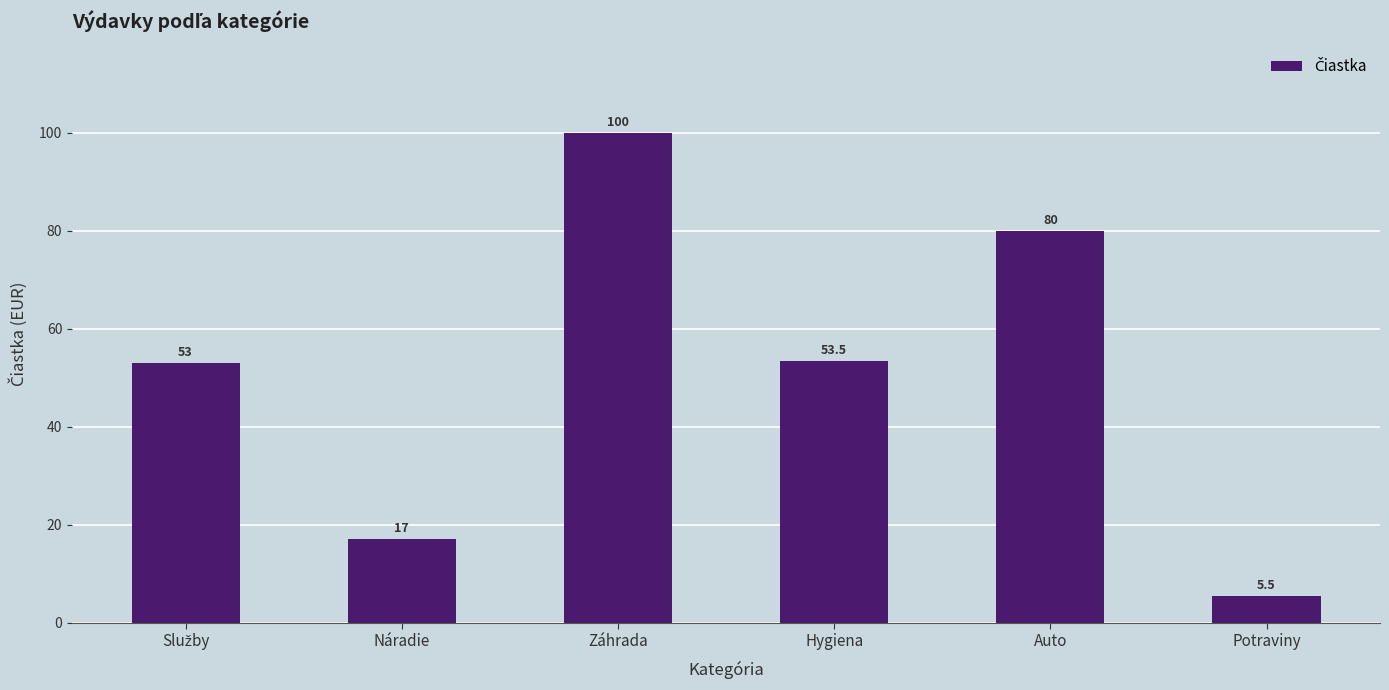

What is the minimum value shown in the chart?

5.5